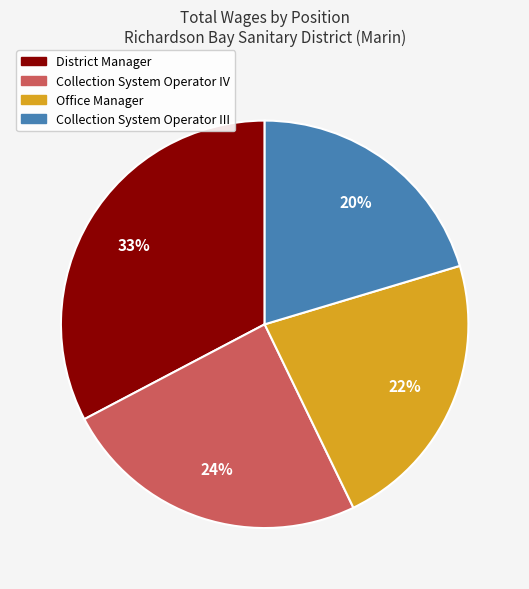

The Office Manager slice represents 10% of the pie. True or false?

False